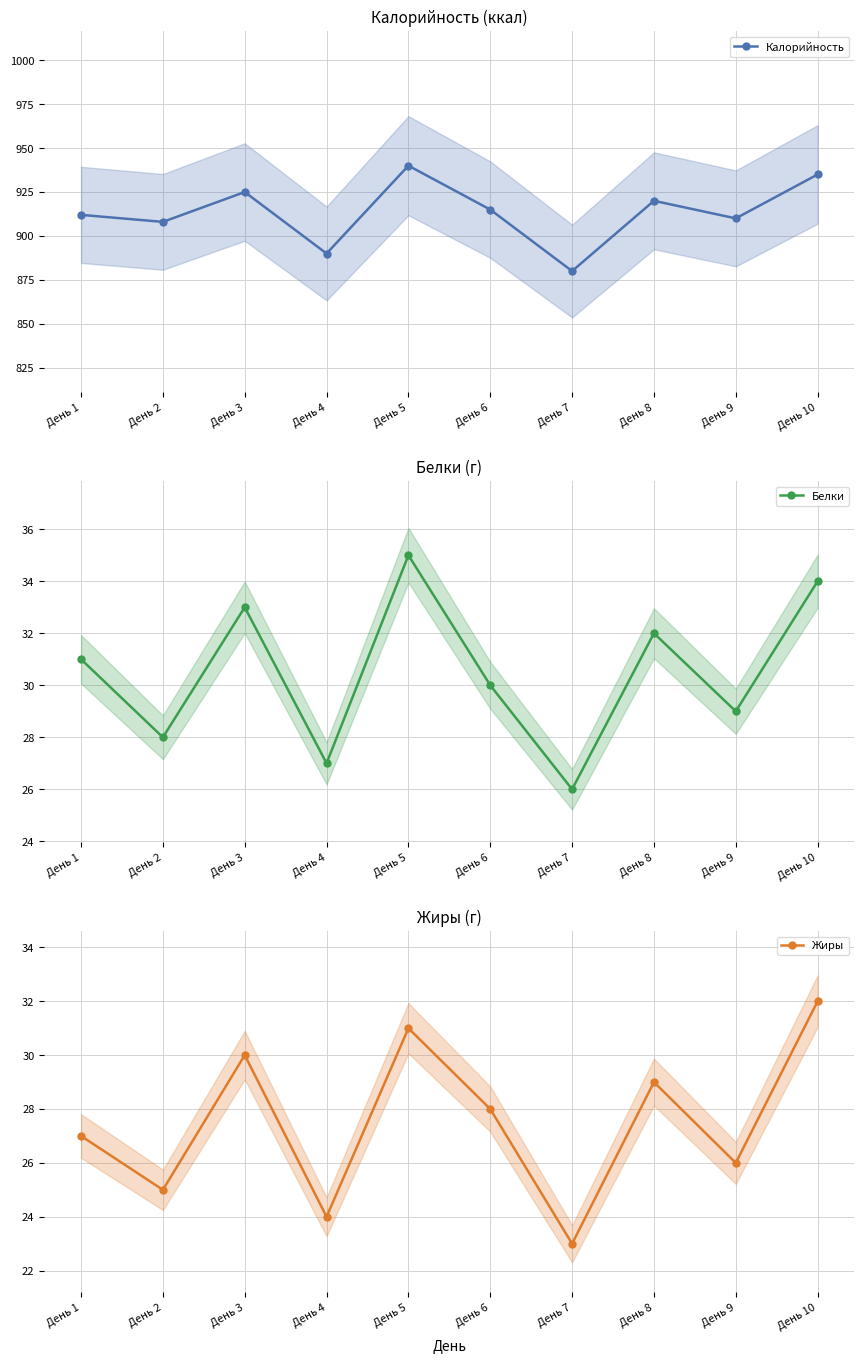

In Жиры, how many points are lower than both neighbors (excluding endpoints)?

4